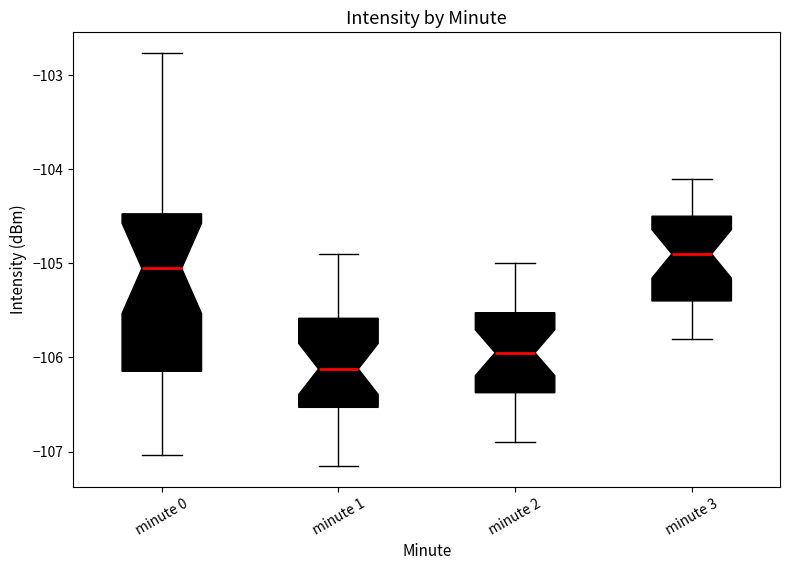

Reading left to right, read every box against the y-axis: the position of its median line, the range the box covers, and the ends of its whiskers. The values are not printed on the chart, so give them approximately, as read against the axis.

minute 0: median -105.1, box -106.1 to -104.5, whiskers -107.0 to -102.8
minute 1: median -106.1, box -106.5 to -105.6, whiskers -107.2 to -104.9
minute 2: median -105.9, box -106.4 to -105.5, whiskers -106.9 to -105.0
minute 3: median -104.9, box -105.4 to -104.5, whiskers -105.8 to -104.1